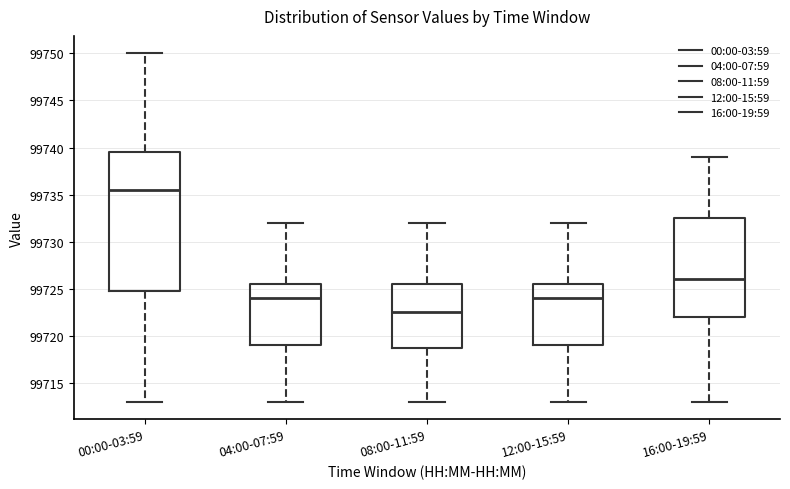

Where does the upper whisker of the box for 12:00-15:59 end on the y-axis? The values are not printed on the chart, so give them approximately, as read against the axis.

99732.0